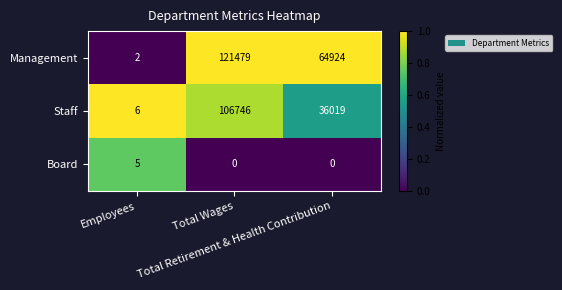

Which series changed the most between Total Wages and Total Retirement & Health Contribution?

Staff